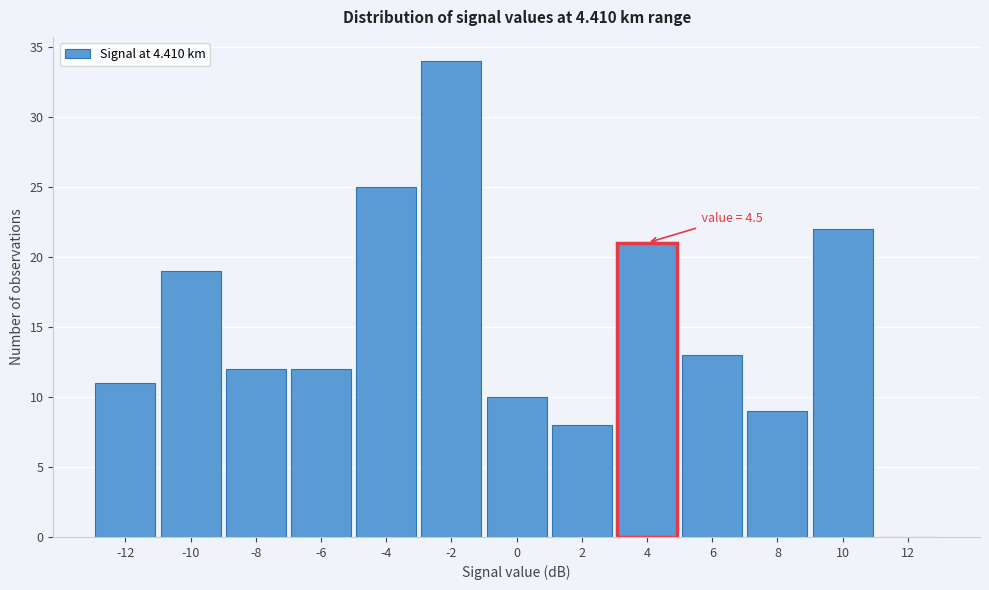

Reading left to right, extract all data points from this chart.

-12=11	-10=19	-8=12	-6=12	-4=25	-2=34	0=10	2=8	4=21	6=13	8=9	10=22	12=0